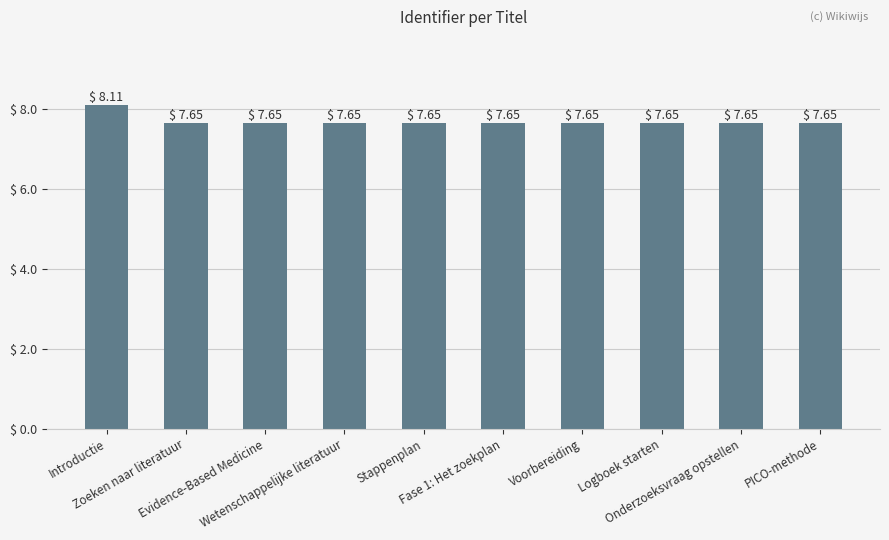

What is the difference between the maximum and minimum values?

0.5